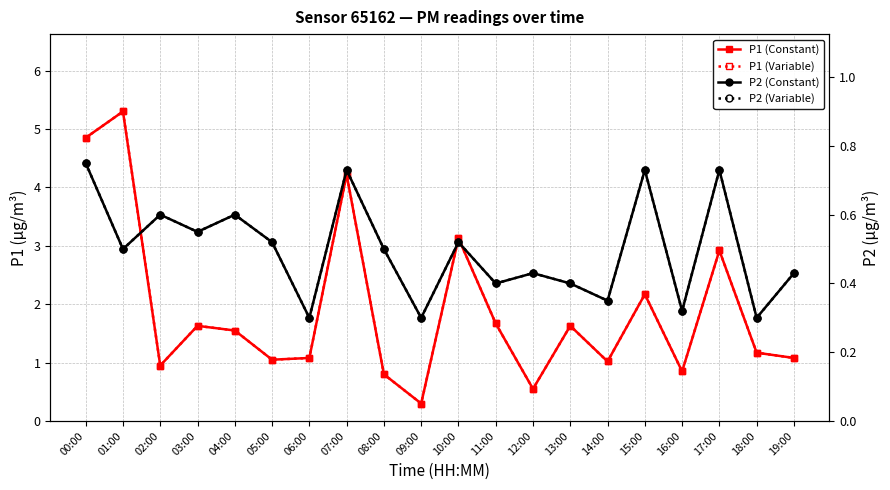

What position from the left is 13:00?

14